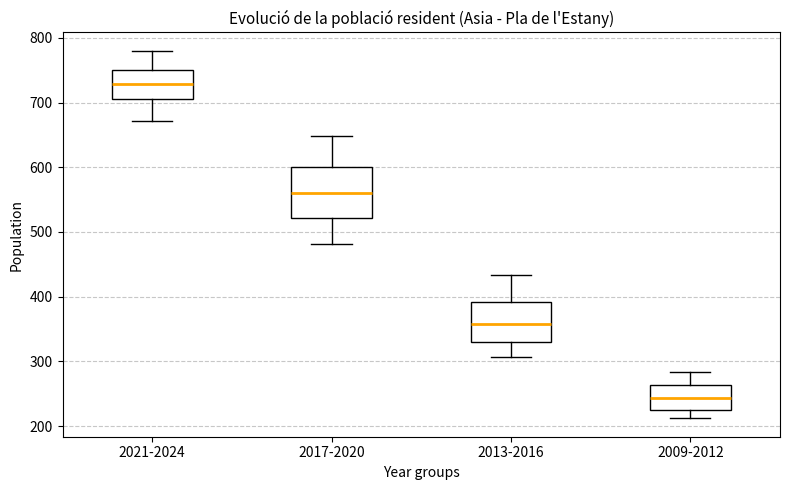

Which box is the tallest, from its lower edge to its upper edge?

2017-2020